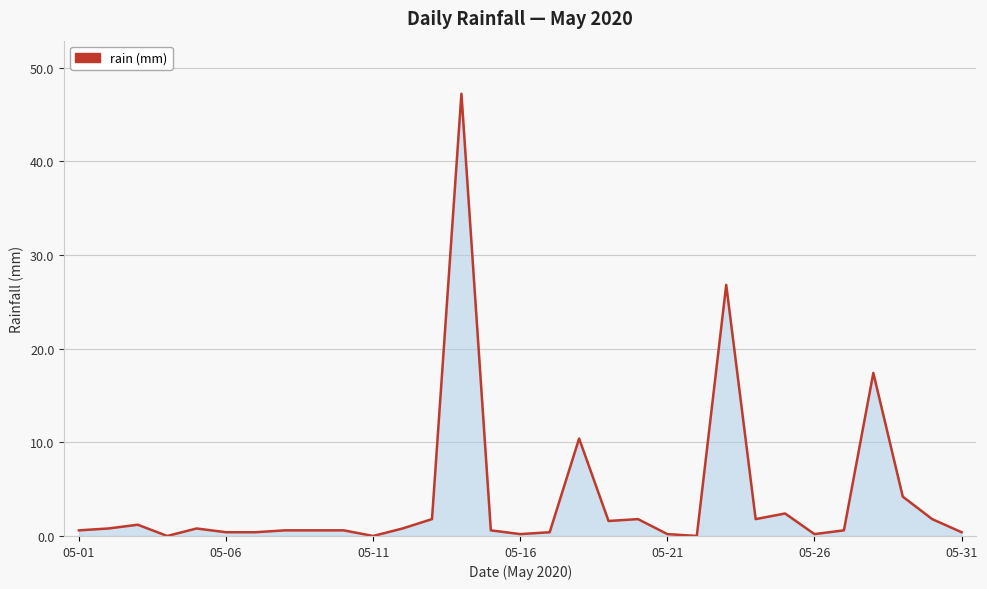

What is the difference between the maximum and minimum values?

47.2